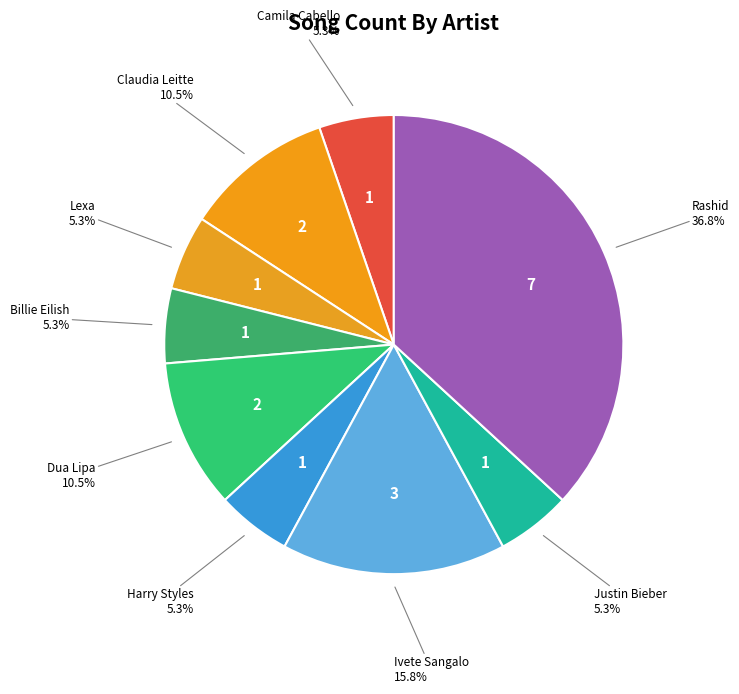

How many slices are in this pie chart?

9